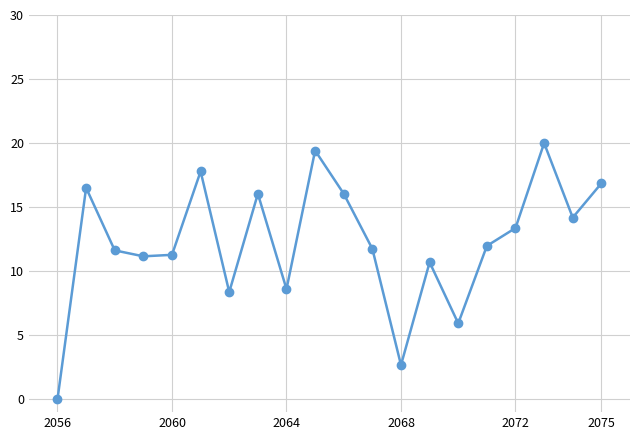

True or false: the data has more than 2 interior local peaks.

True